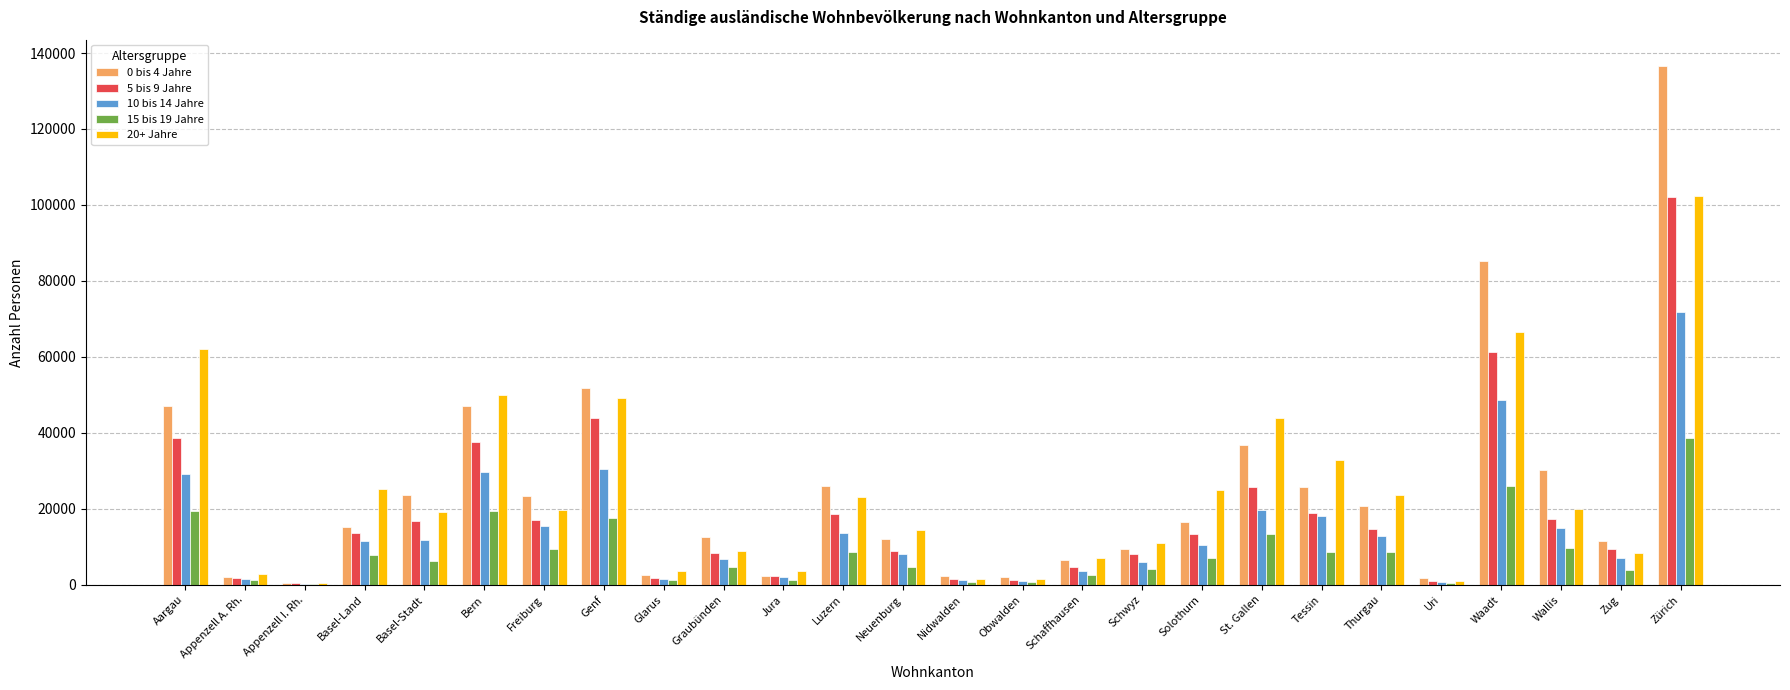

What is the total value across all series at Tessin?

103997